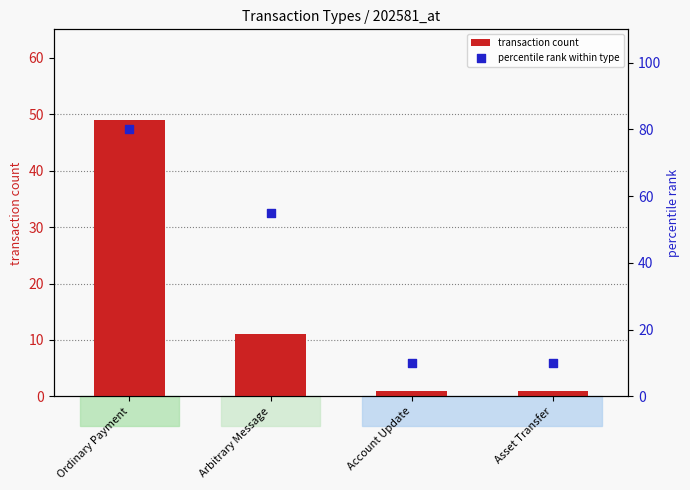

At which category is the sum across all series the highest?

Ordinary Payment